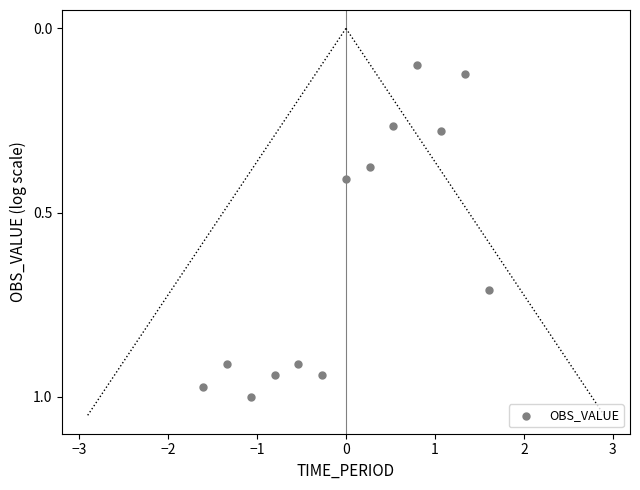

What is the range of X values (max minus min)?

3.2